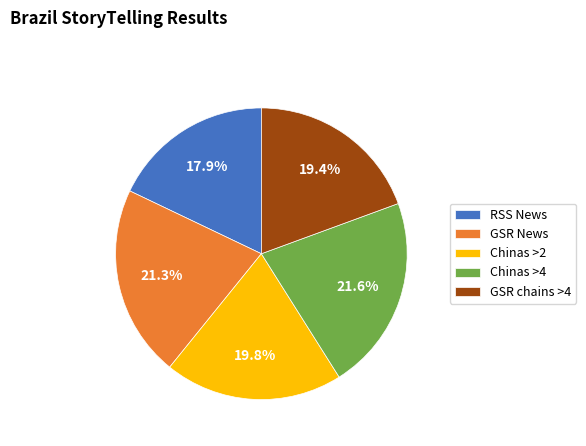

Does any single category account for the majority?

No